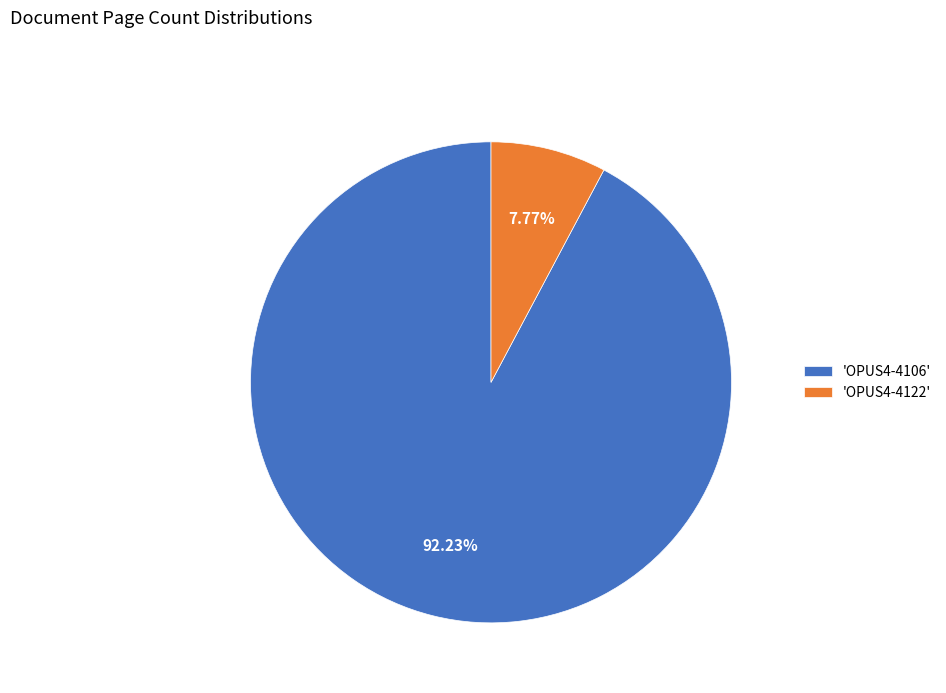

Rank the categories by value from highest to lowest.

'OPUS4-4106', 'OPUS4-4122'